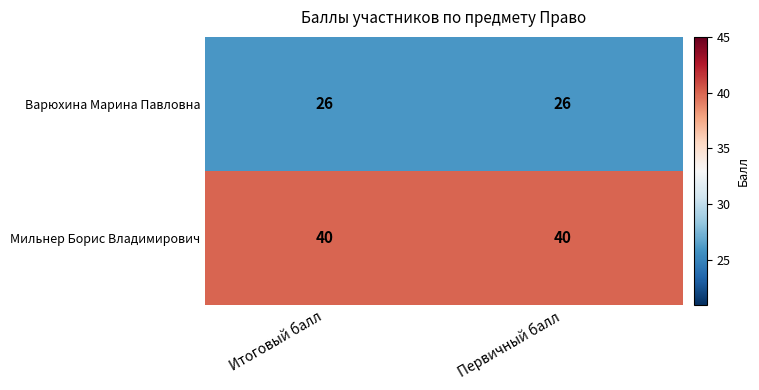

What is the maximum value for Мильнер Борис Владимирович?

40